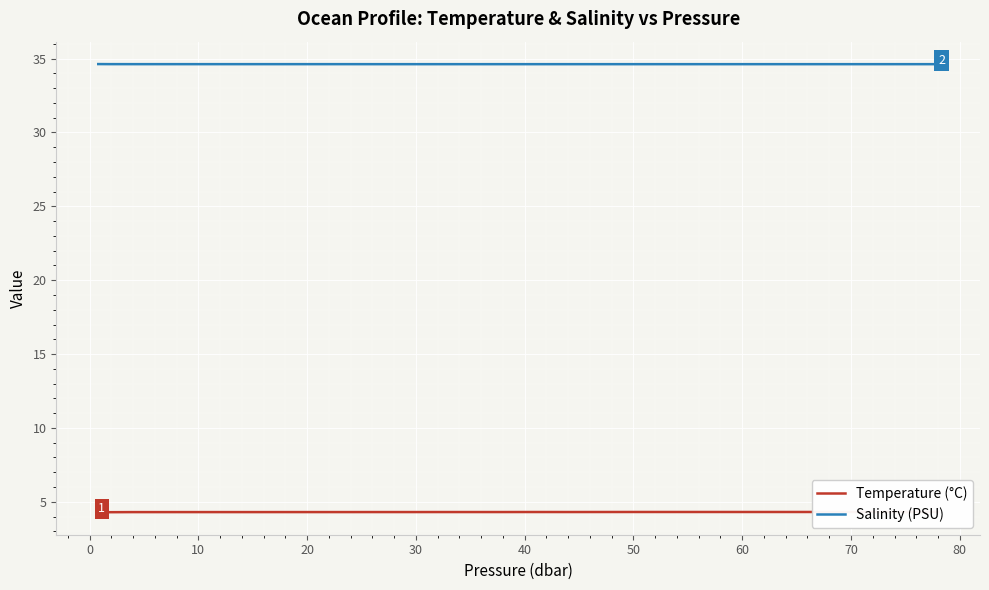

What is the lowest value of the Salinity (PSU) series?

34.6